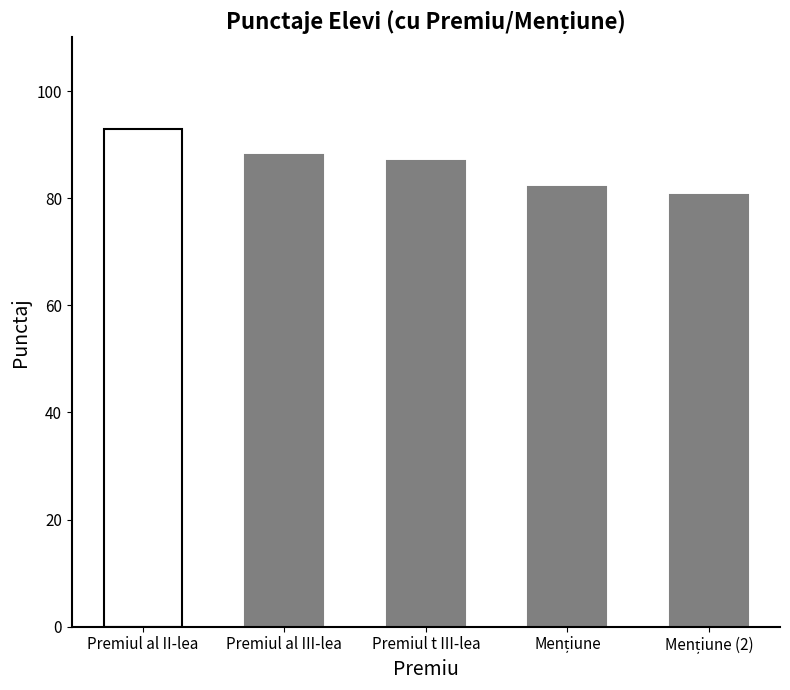

Count the number of categories in the chart.

5